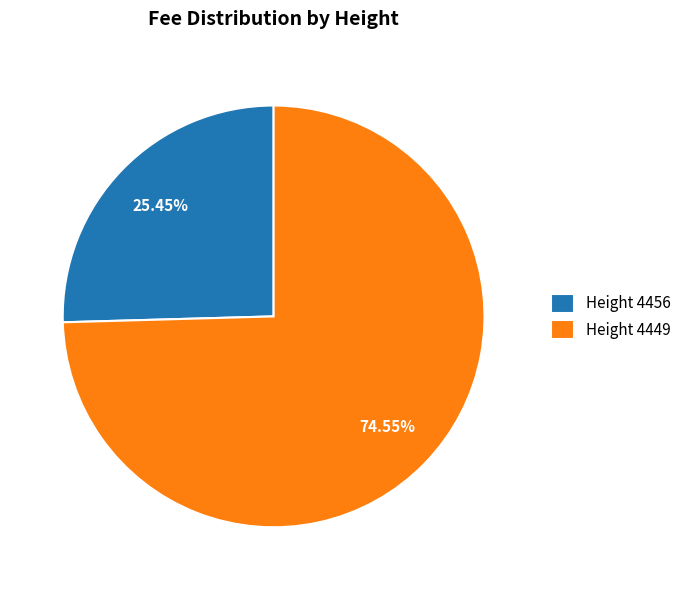

To the nearest percent, what is the difference between the largest and smallest slice percentages?

49%